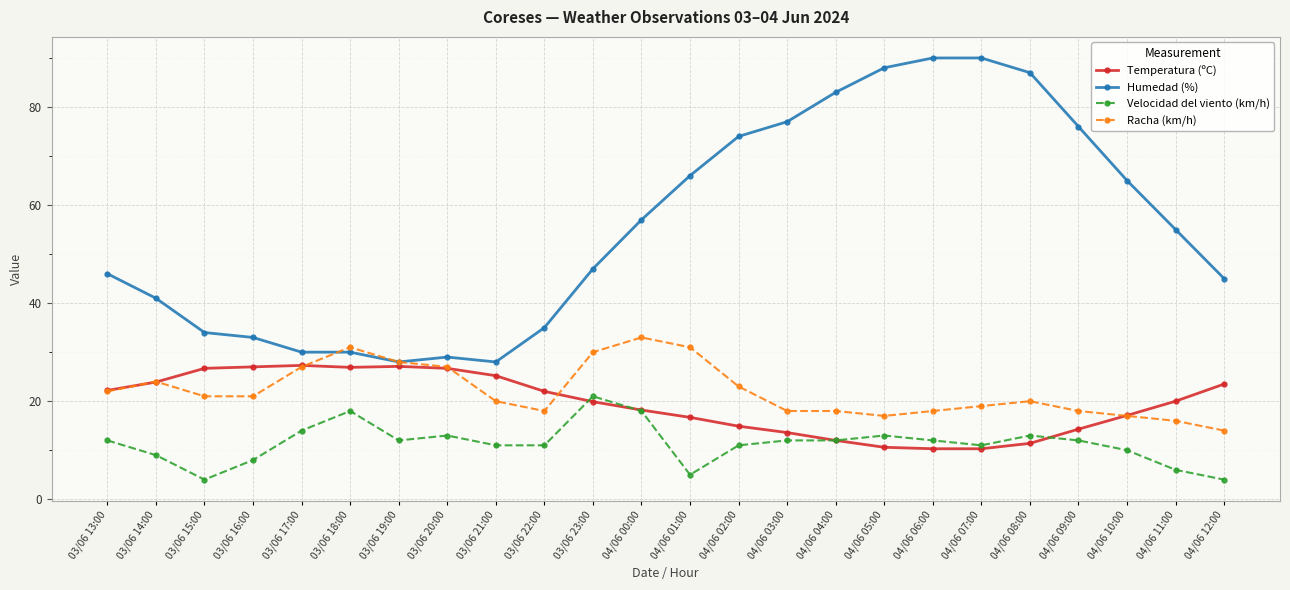

At which label does Velocidad del viento (km/h) reach its peak?

03/06 23:00